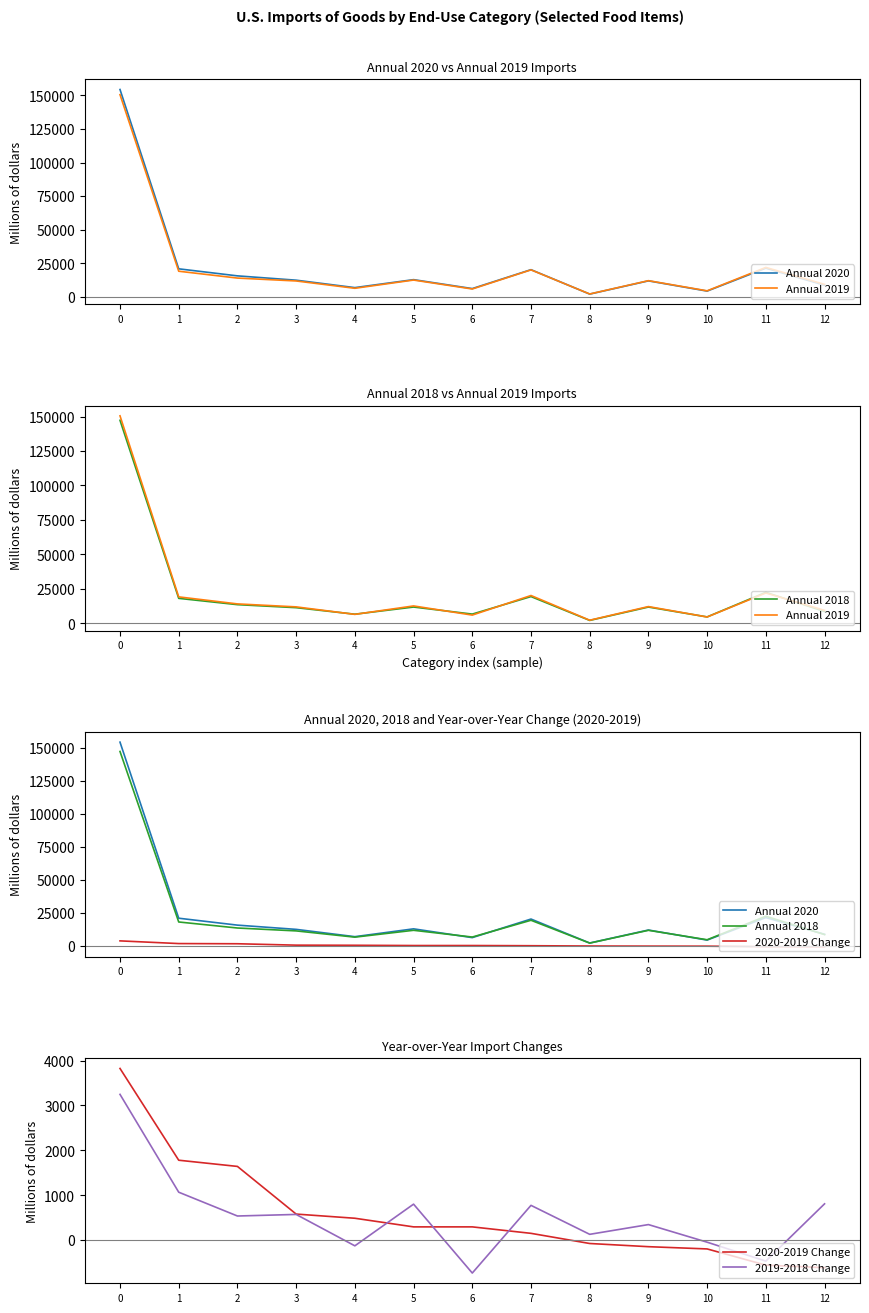

True or false: Annual 2019 and Annual 2020 intersect in this chart.

True